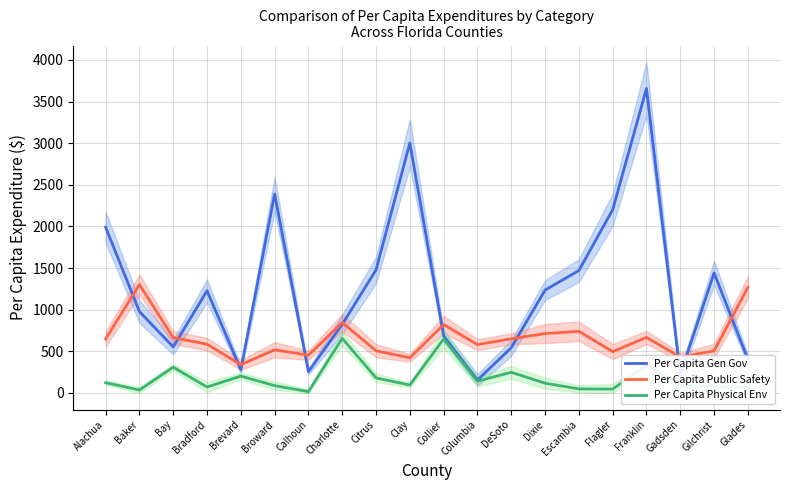

What is the difference between the Per Capita Gen Gov values at Escambia and Citrus?

7.7